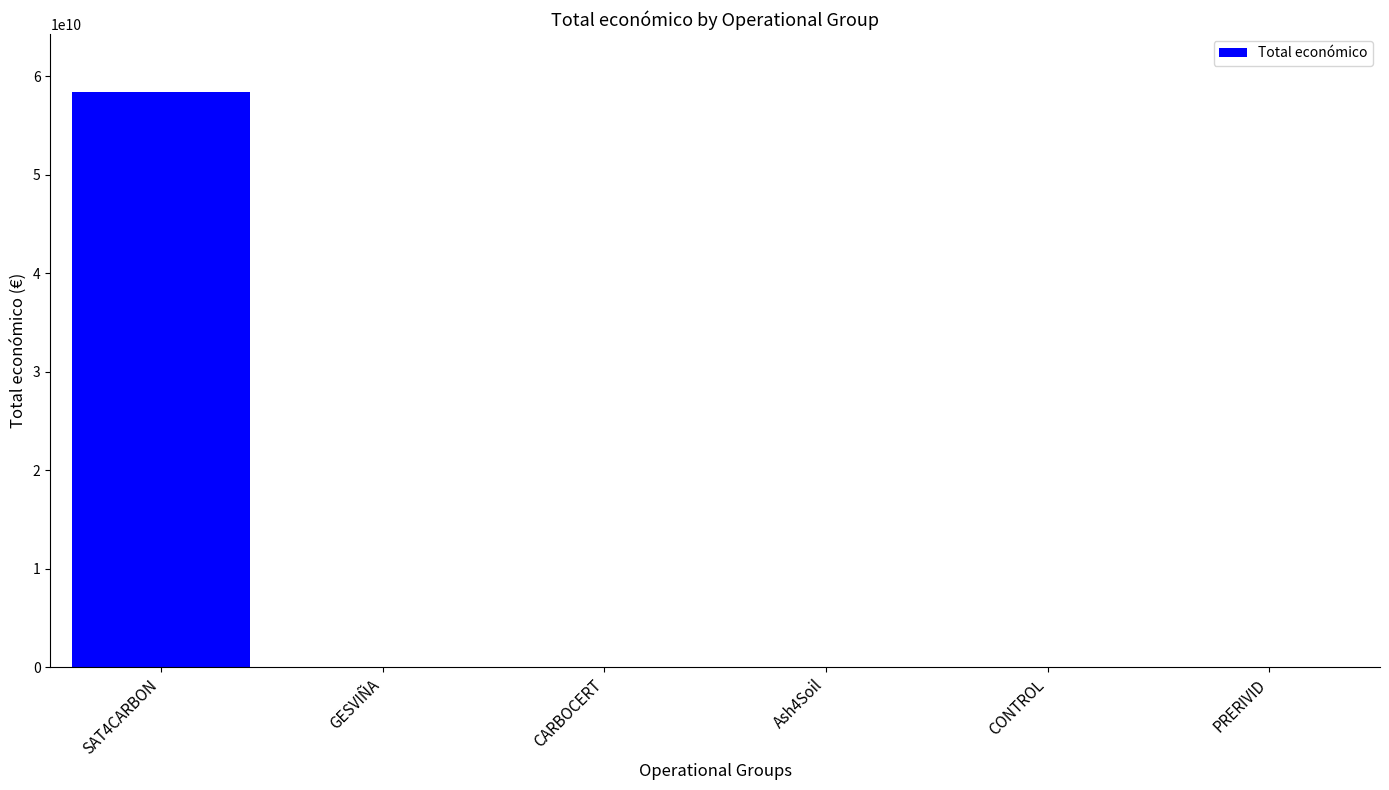

What is the sum of all values?

58475709519